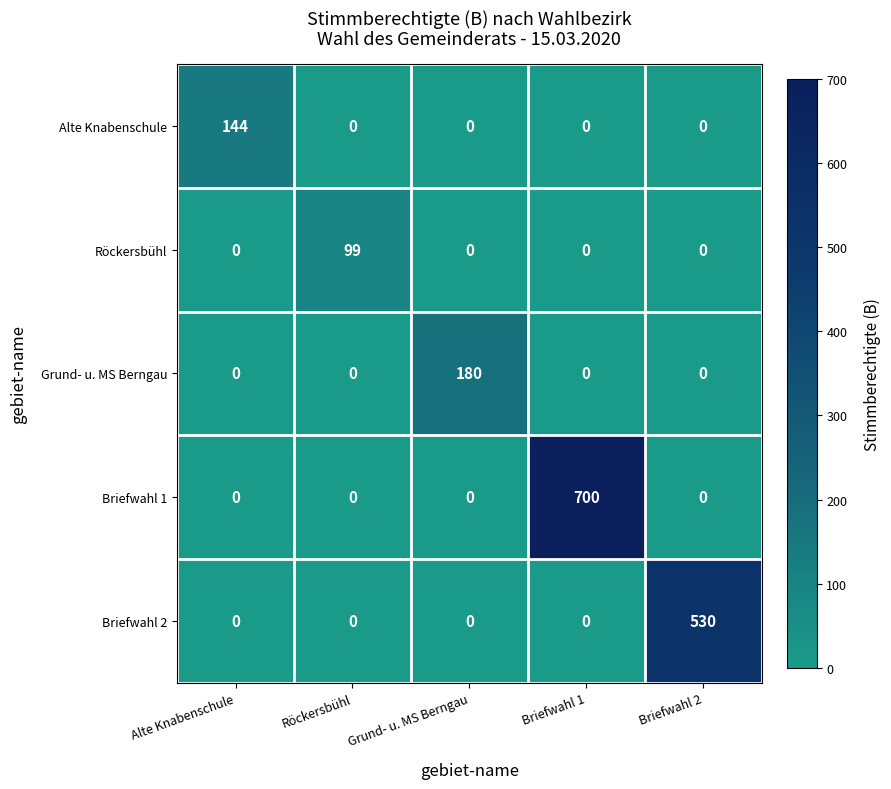

What is the approximate value of Briefwahl 2 at Briefwahl 2, to the nearest 100?

500